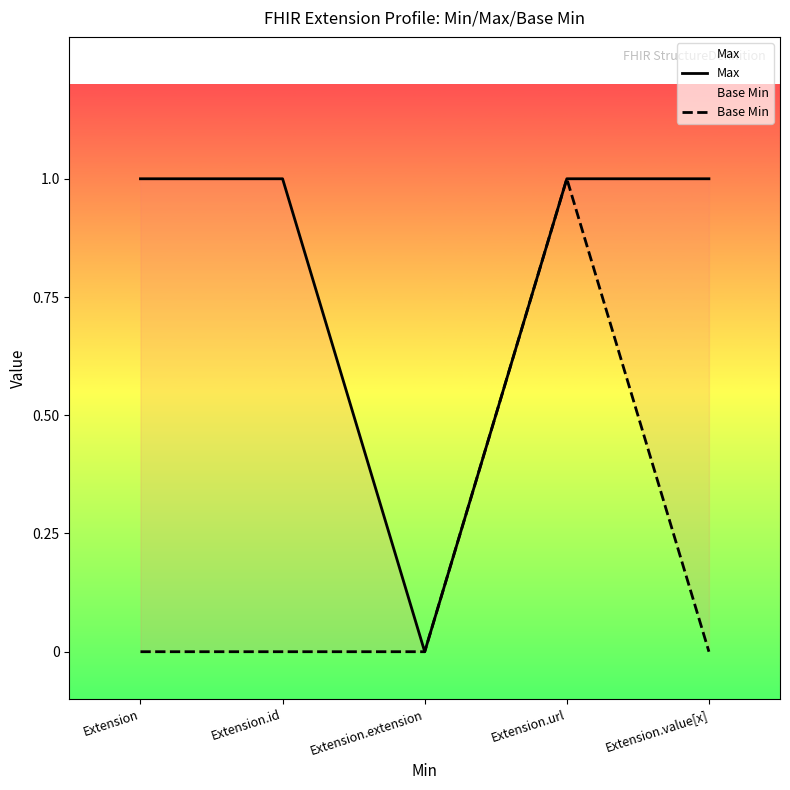

Does the chart display data point markers on the line(s)?

No